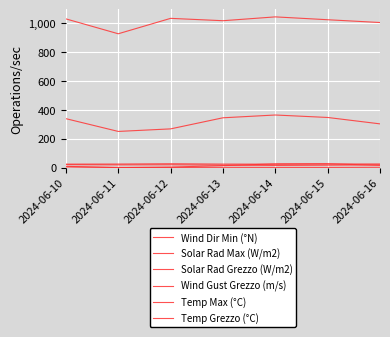

What is the value of the Temp Max (°C) point at the 6th from the left?

26.1